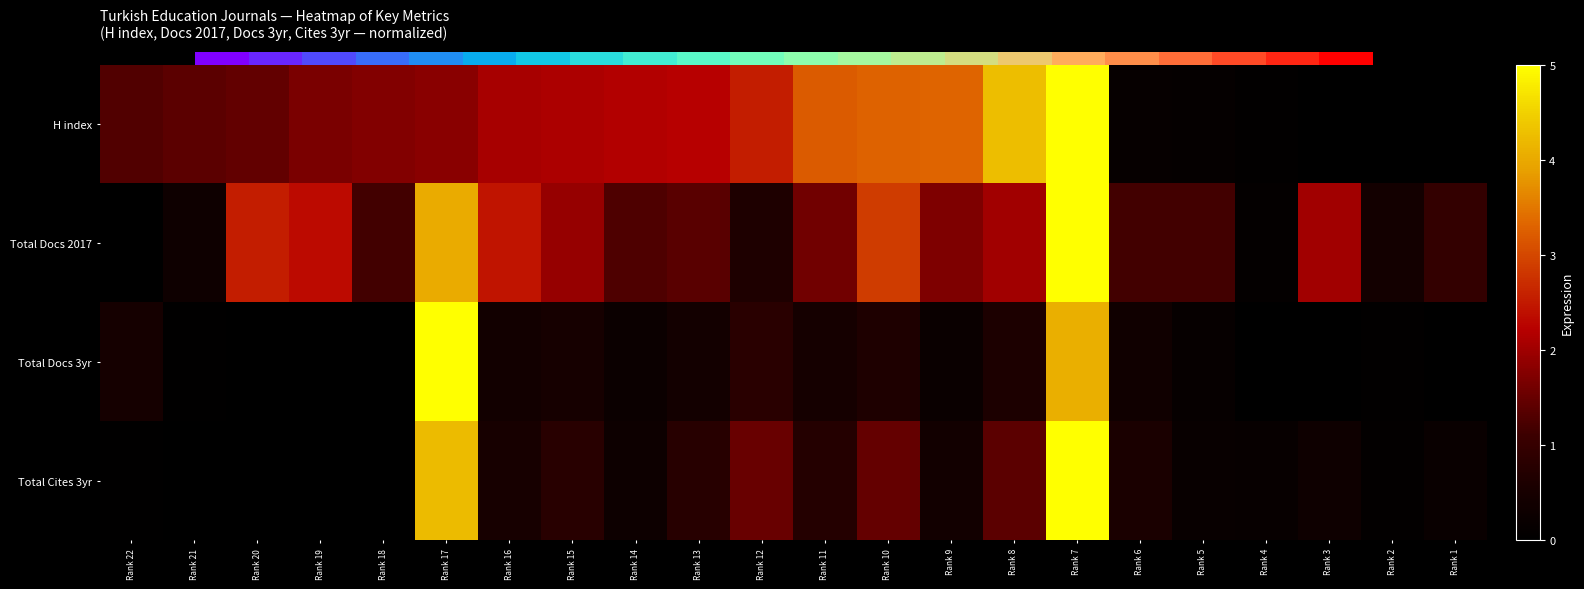

Which label corresponds to the largest value in the chart?

Rank 7